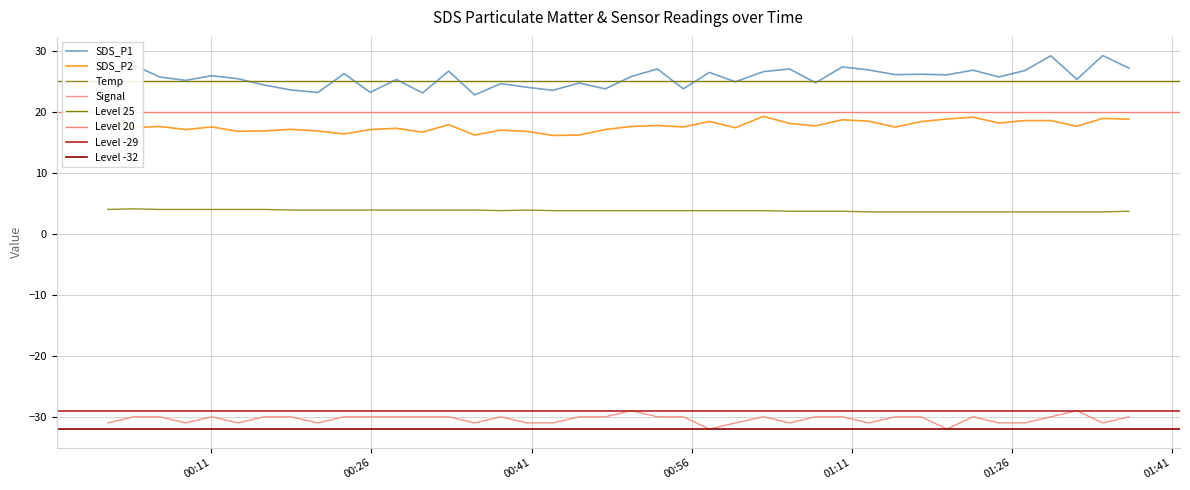

At 2022/03/20 00:52:47, list the series in order from largest to smallest.

SDS_P1, SDS_P2, Temp, Signal